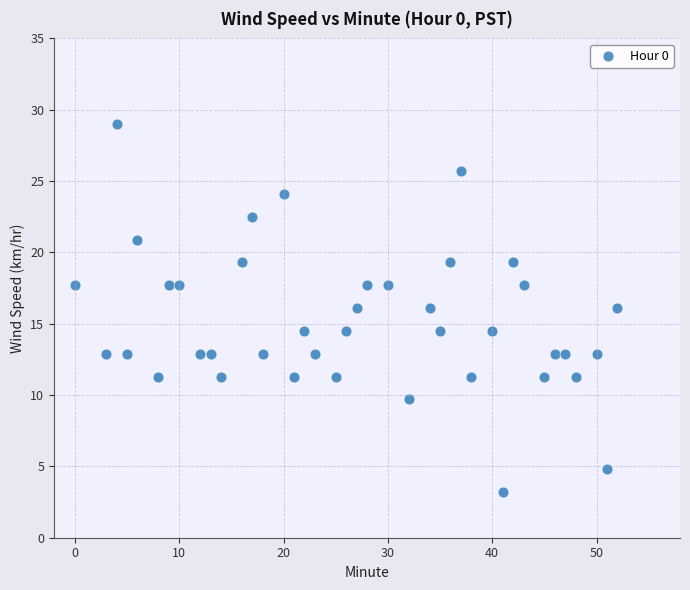

What is the range of Y values (max minus min)?

25.8